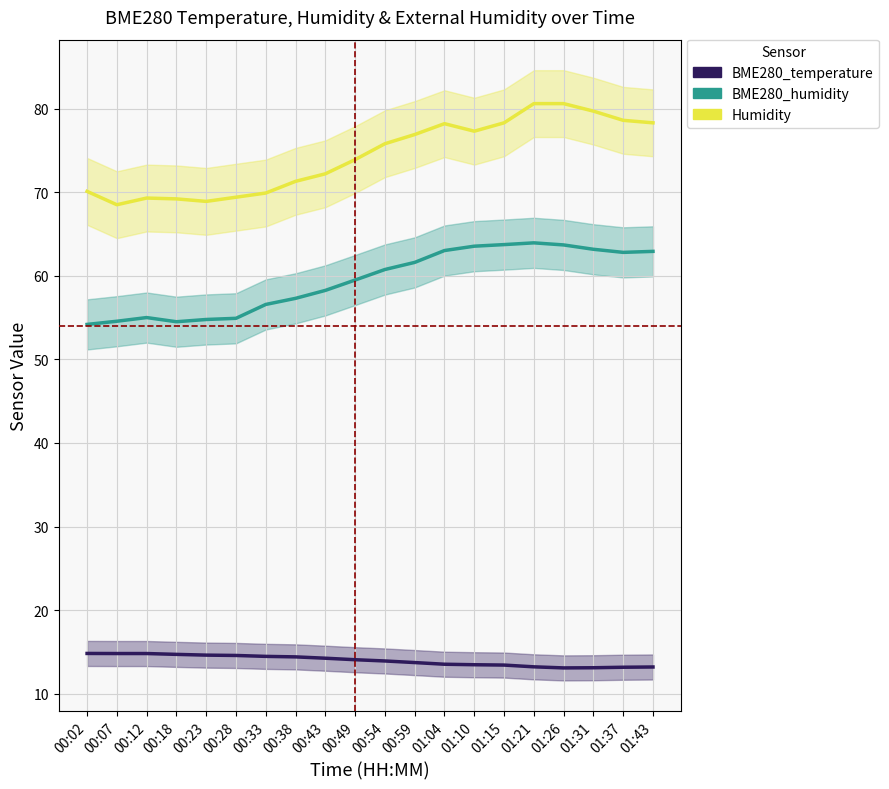

True or false: Humidity and BME280_humidity cross at least once.

False